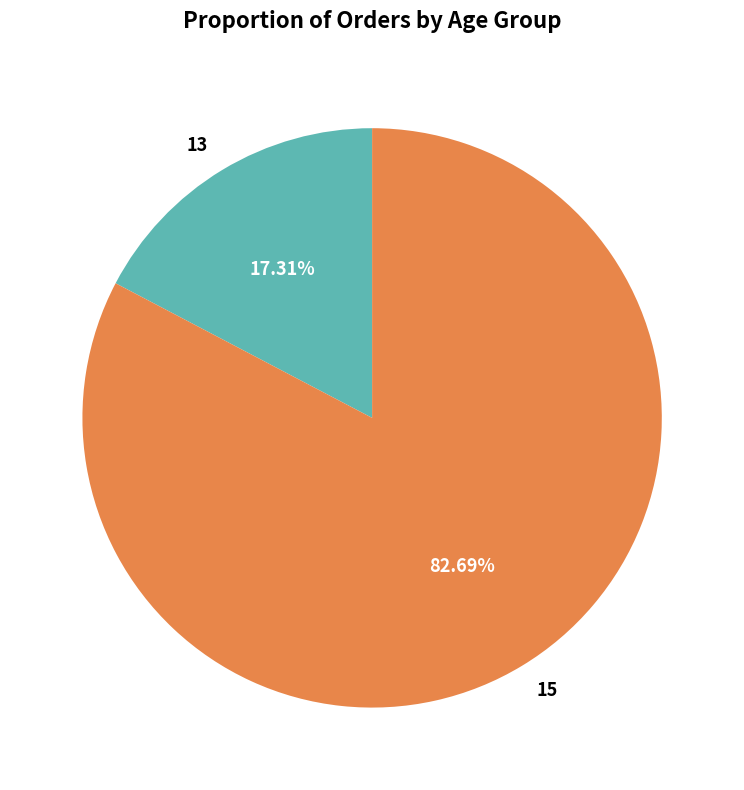

Does any single category account for the majority?

Yes